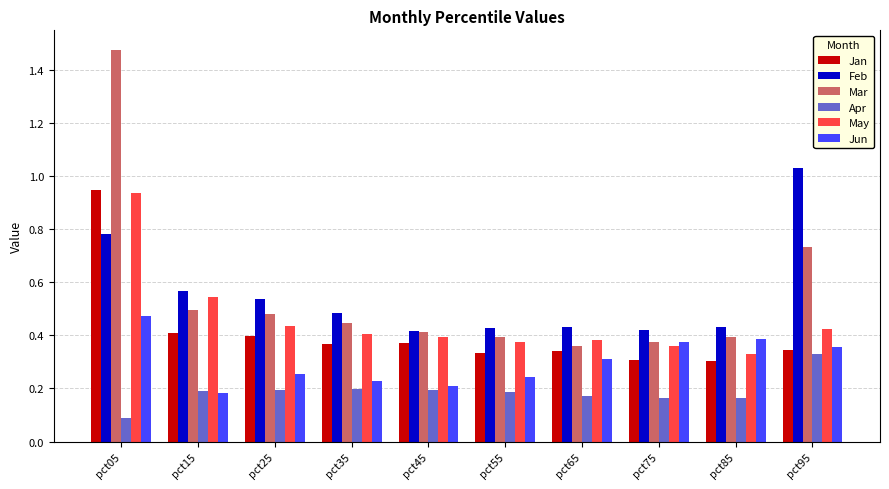

Which category has the highest value in the Feb series?

pct95